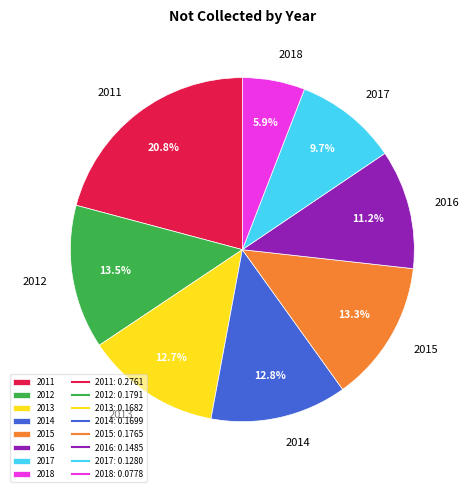

Is there a majority slice in this chart?

No